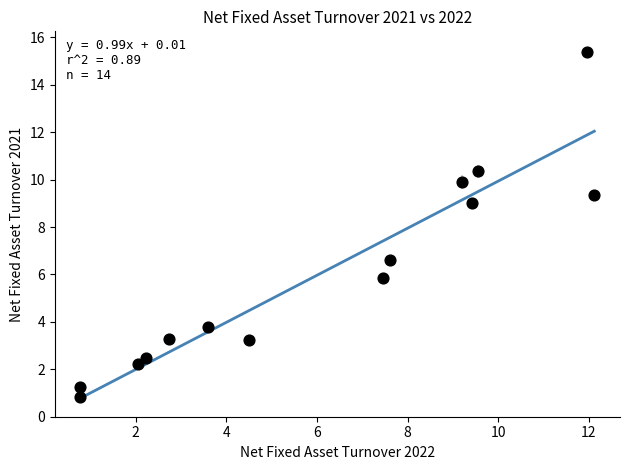

What is the range of X values (max minus min)?

11.3